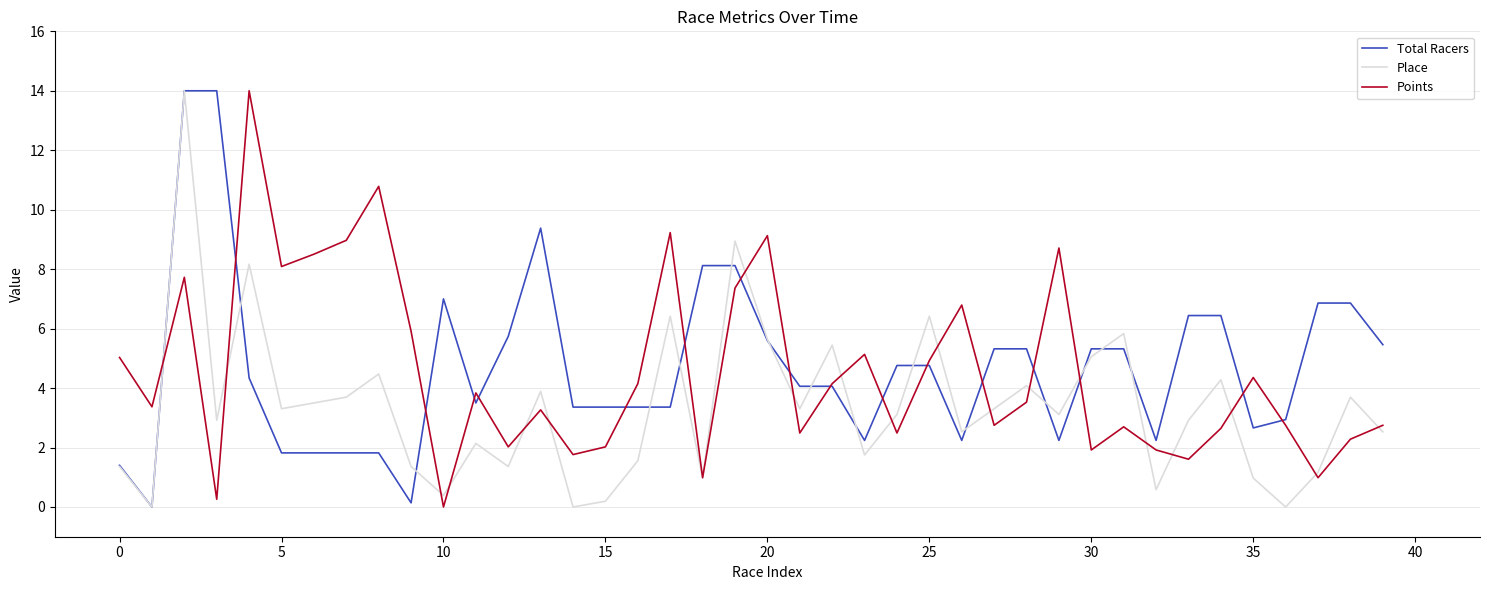

What are all the series names shown in the legend?

Total Racers, Place, Points